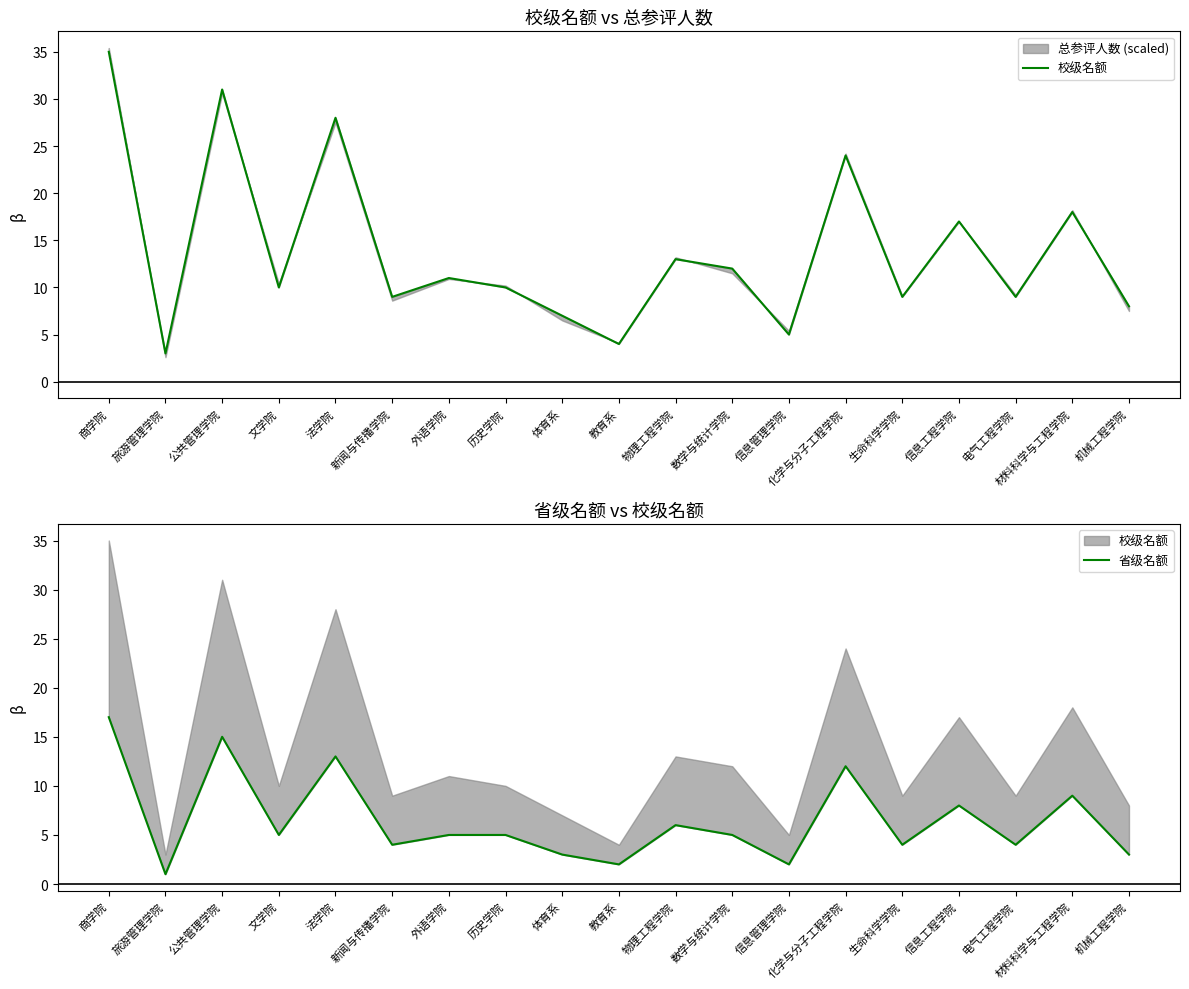

Rank the series at 材料科学与工程学院 from lowest to highest value.

省级名额, 校级名额